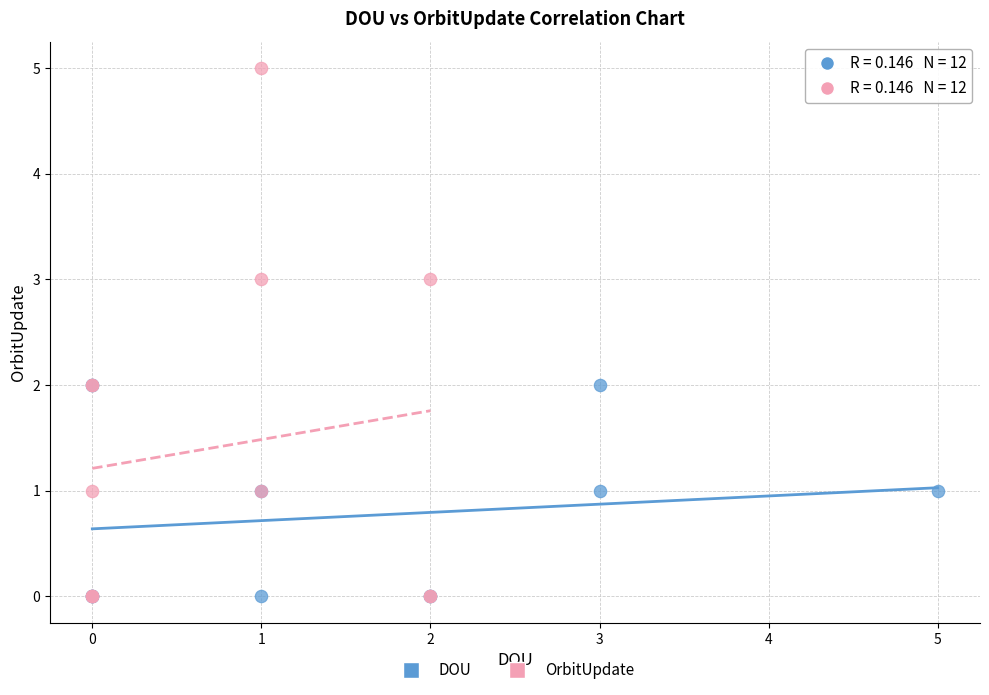

Which series contains the highest Y value?

OrbitUpdate